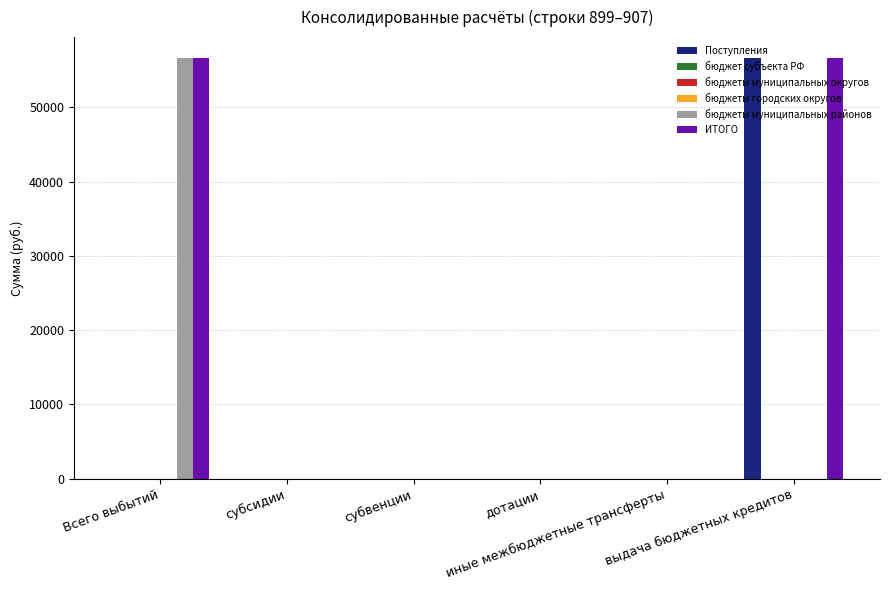

True or false: бюджеты городских округов has a value of 0 at выдача бюджетных кредитов.

True